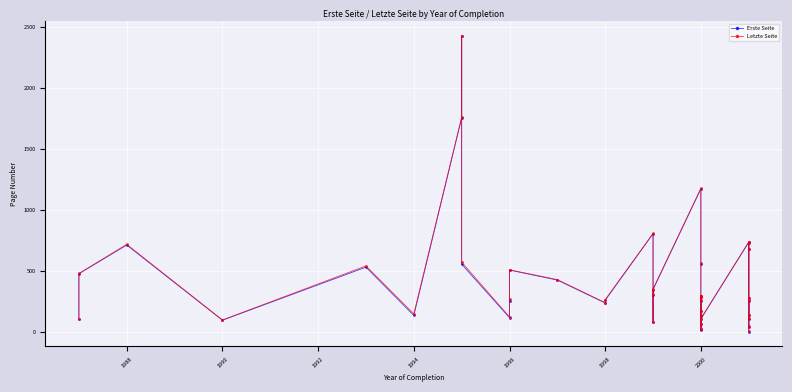

How many interior local valleys does the Letzte Seite series have?

10